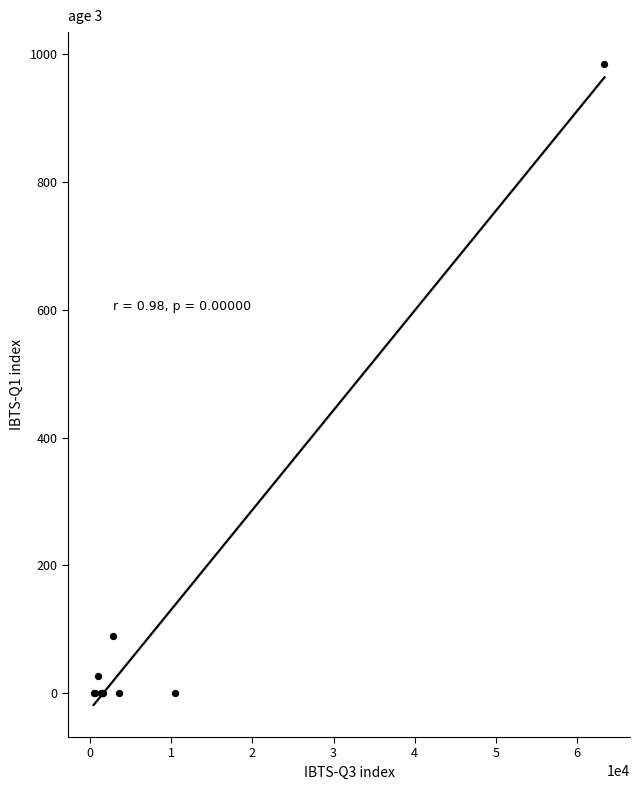

What Y value in the scatter plot is closest to 492?

90.0